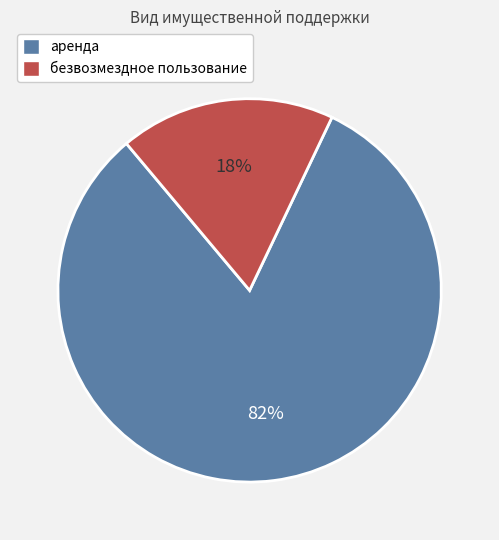

Count the number of slices in the pie.

2